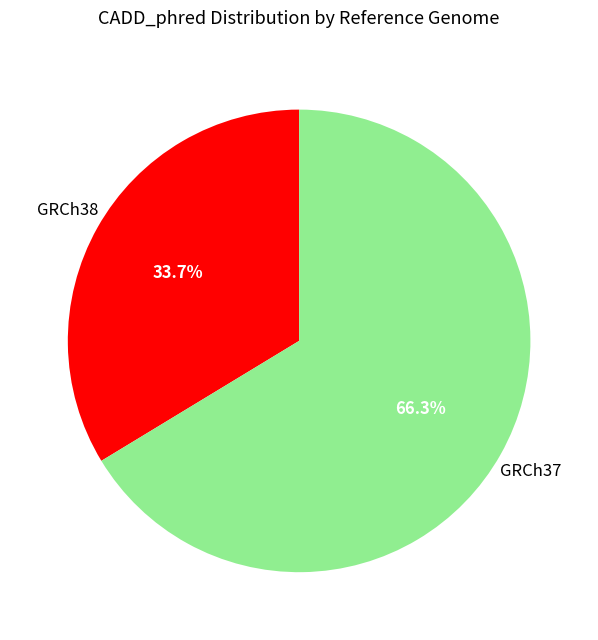

Is there any slice that represents more than half of the pie?

Yes